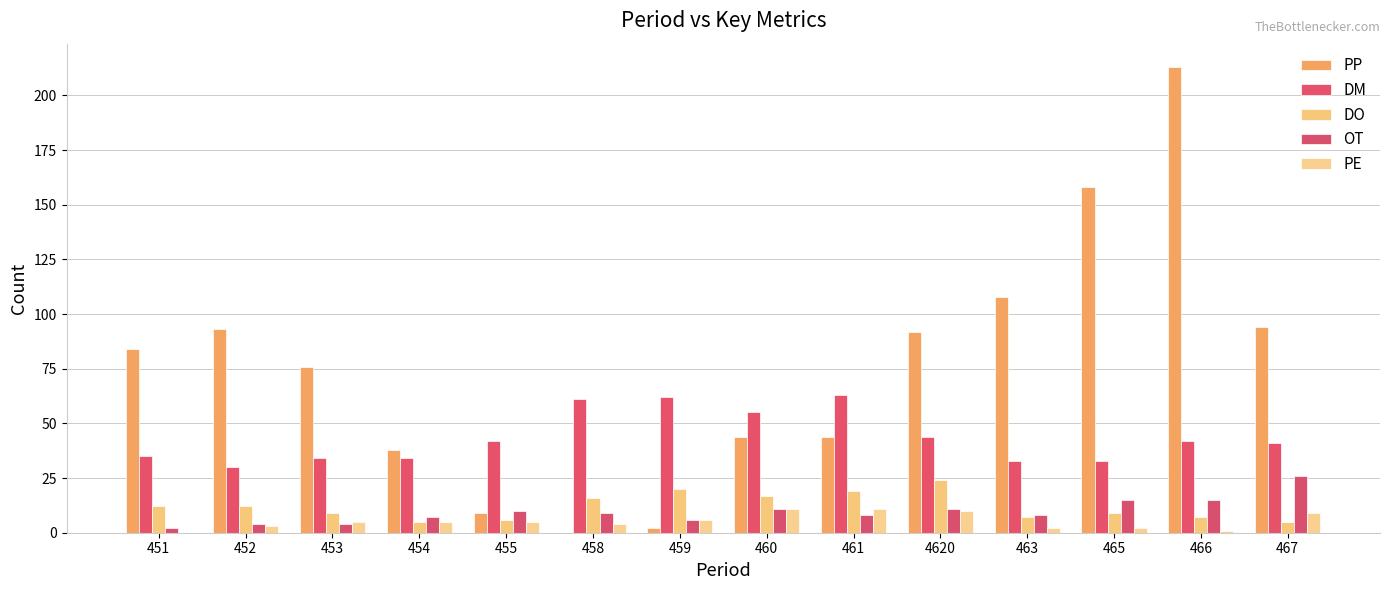

At 454, list the series in order from smallest to largest.

DO, PE, OT, DM, PP